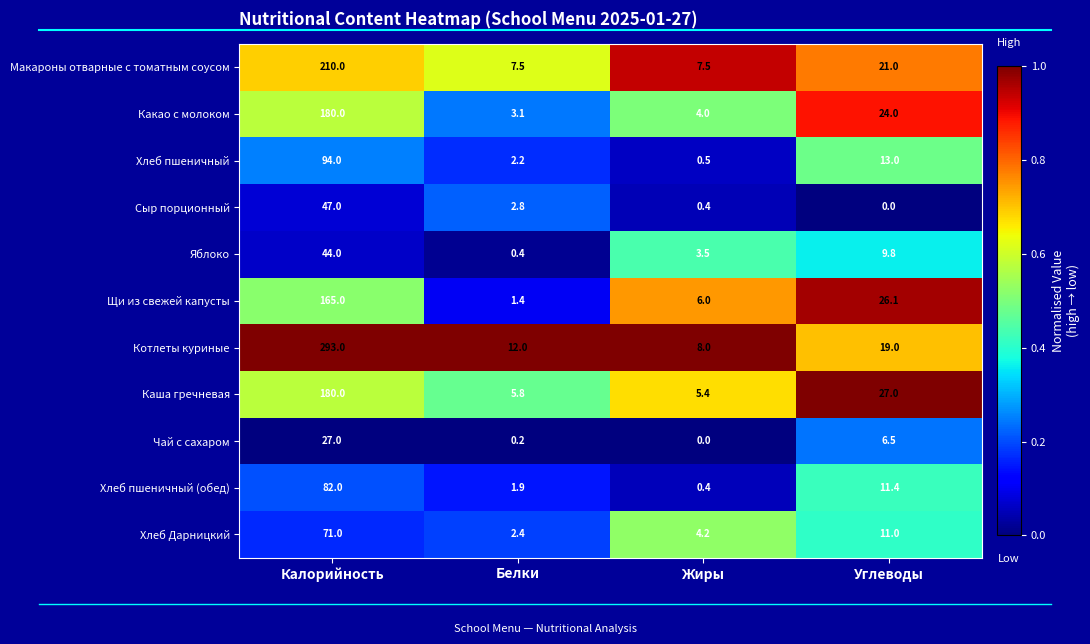

Rank the categories by Хлеб Дарницкий value from highest to lowest.

Калорийность, Углеводы, Жиры, Белки